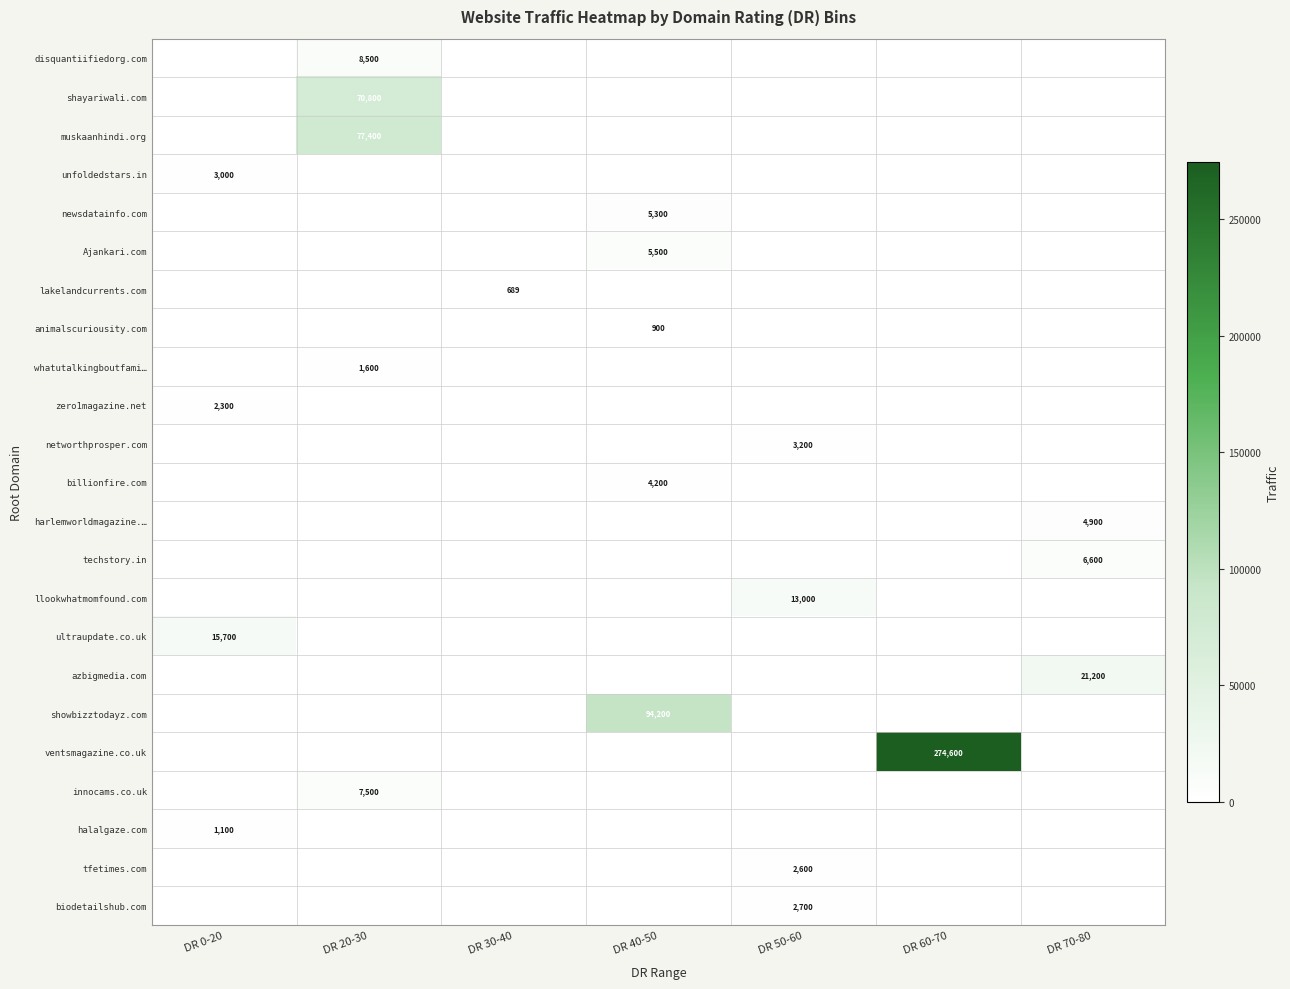

The llookwhatmomfound.com series shows 17434 at DR 50-60. True or false?

False